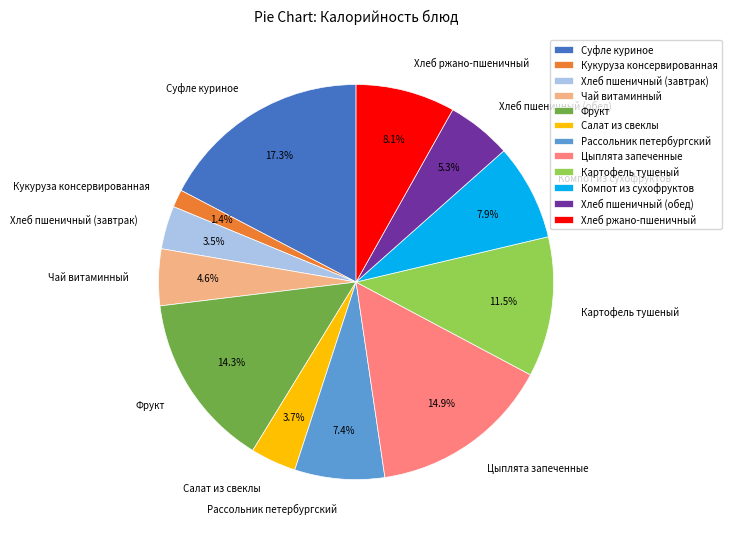

Is there a majority slice in this chart?

No